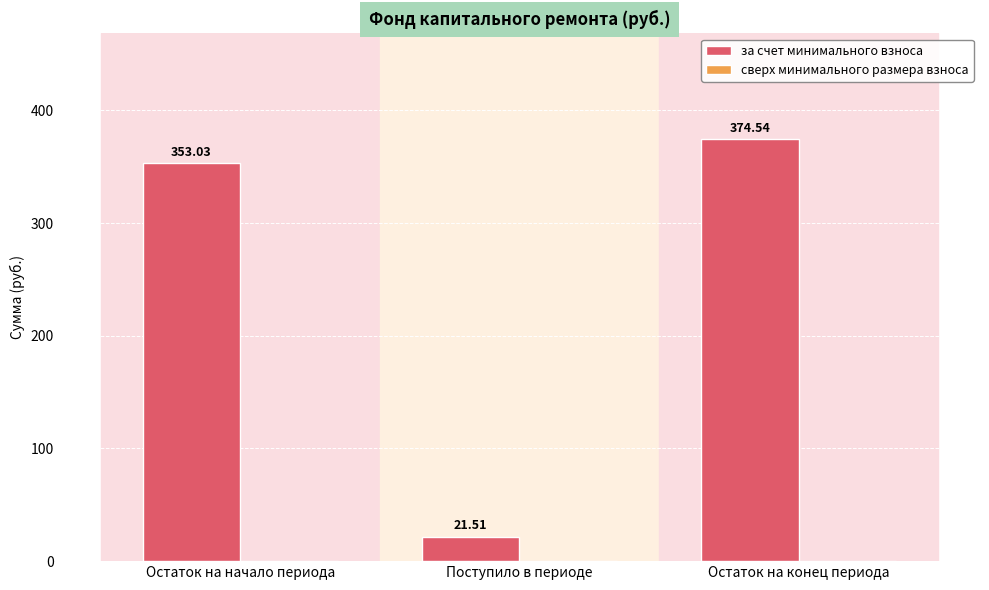

List the labels in order of value, smallest first.

Поступило в периоде, Остаток на начало периода, Остаток на конец периода